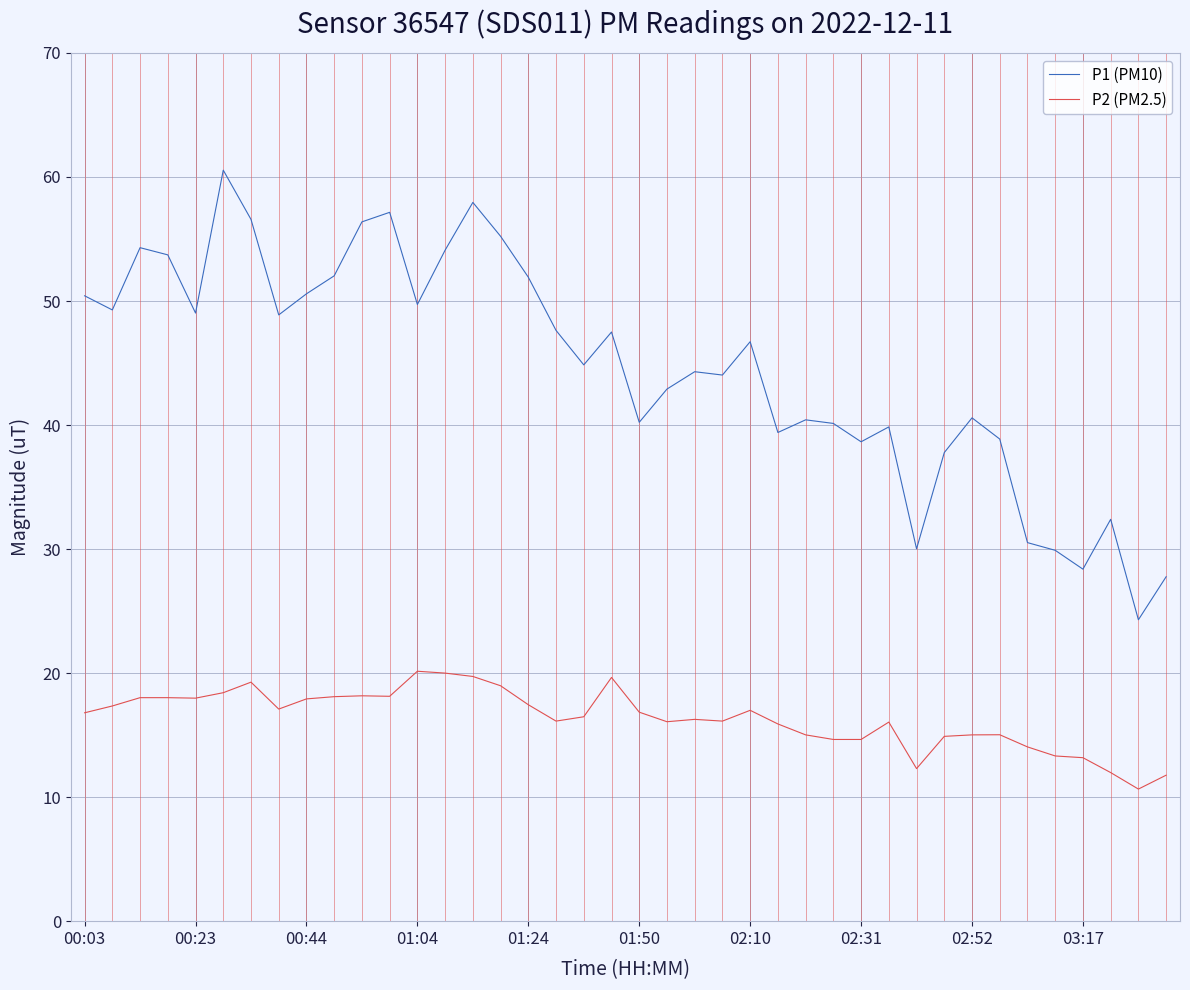

Which series has the widest spread of values?

P1 (PM10)